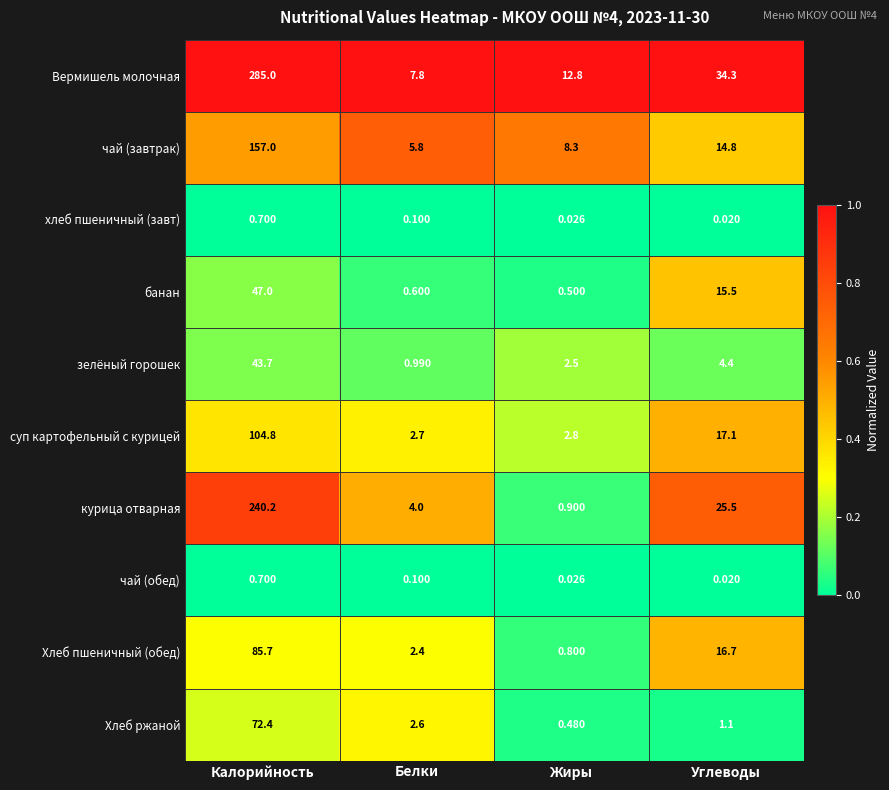

Which series changed the most between Белки and Углеводы?

Вермишель молочная